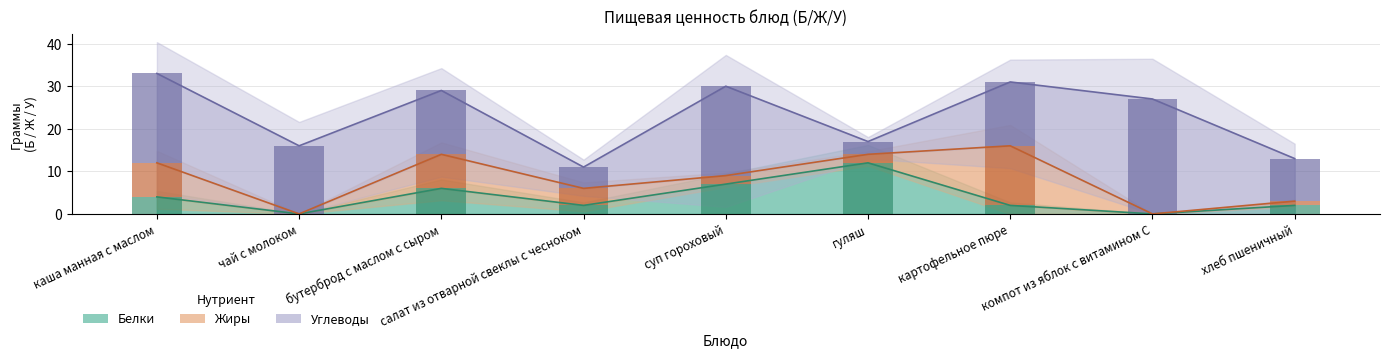

The Белки series shows 6 at бутерброд с маслом с сыром. True or false?

True